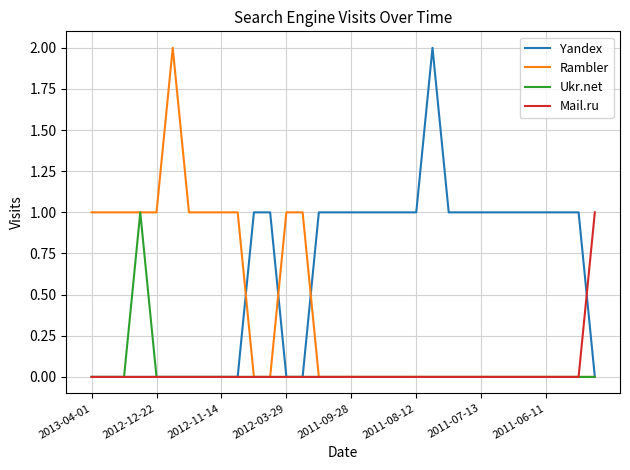

Is this an area chart (filled region under the line)?

No